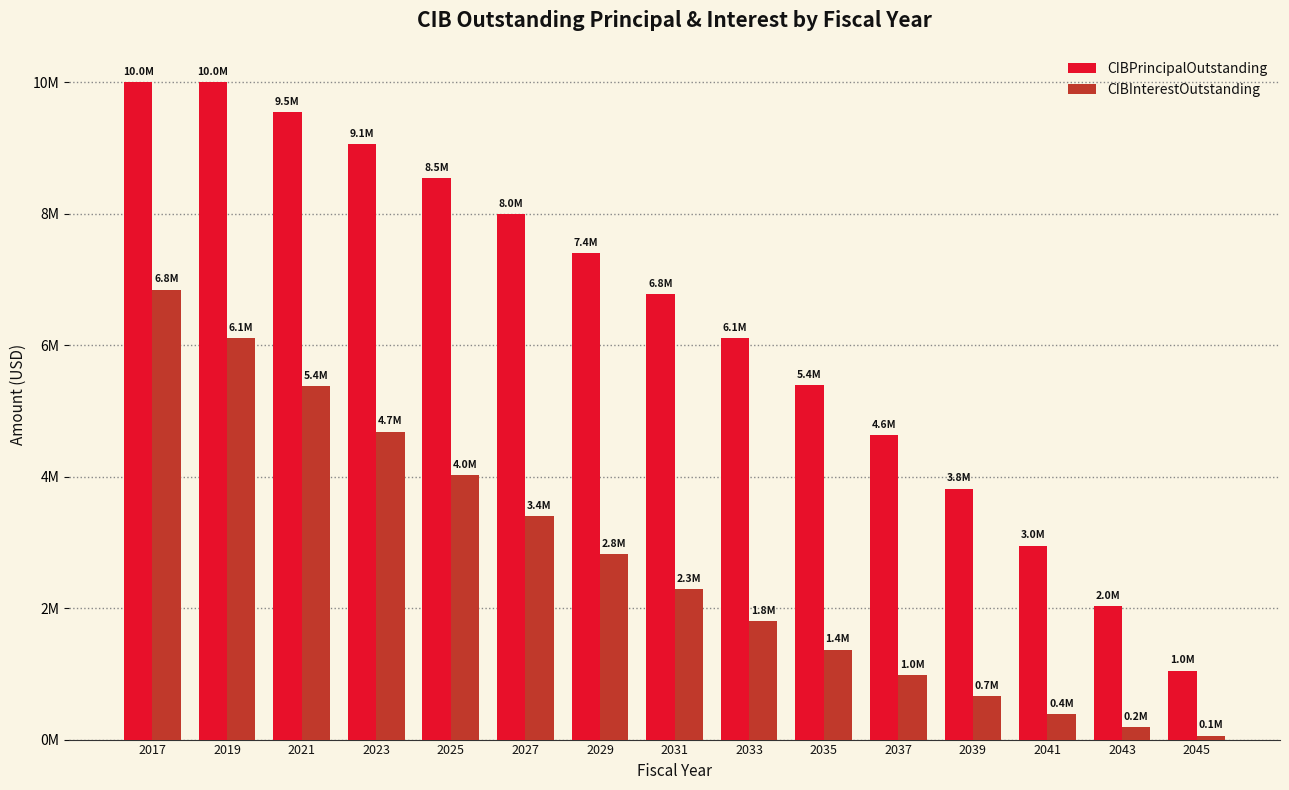

What is the sum of the CIBInterestOutstanding values at 2025 and 2035?

5390269.7